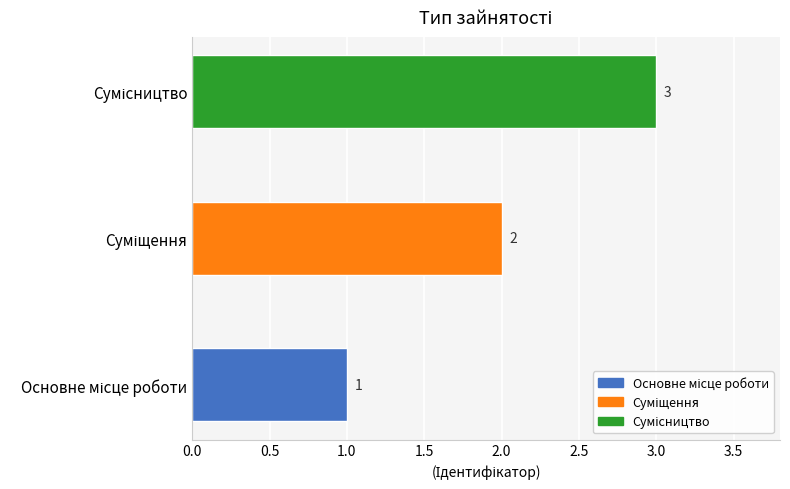

How many values are between 1 and 3?

3